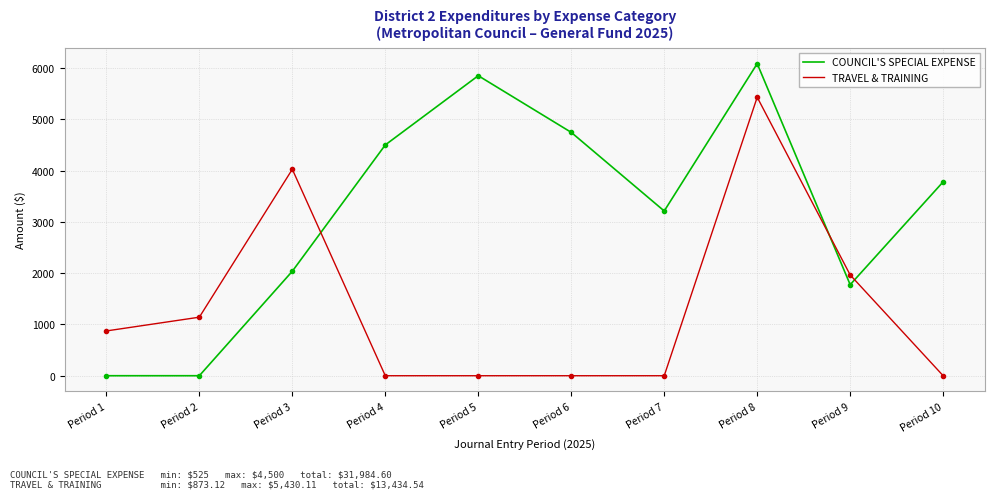

At which category is the sum across all series the highest?

Period 8